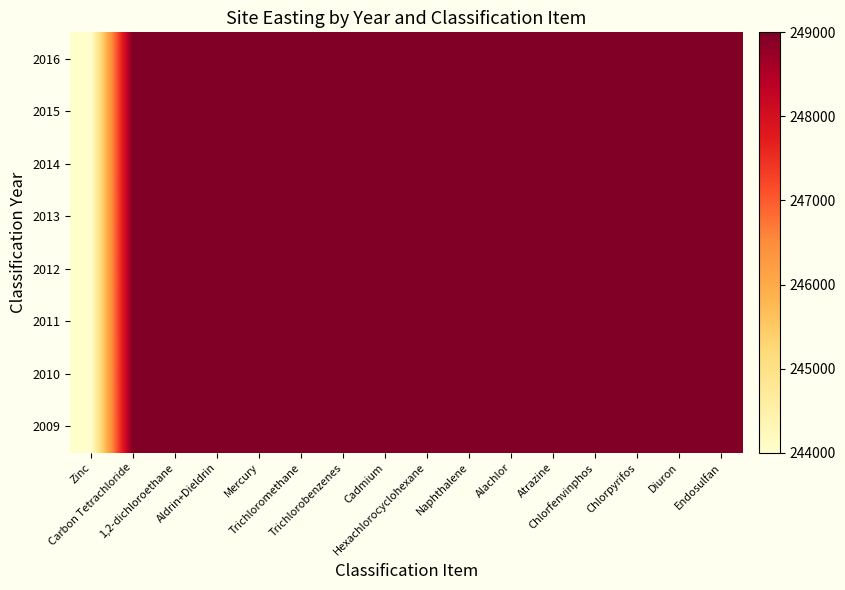

Between Hexachlorocyclohexane and Cadmium, which is larger?

Hexachlorocyclohexane